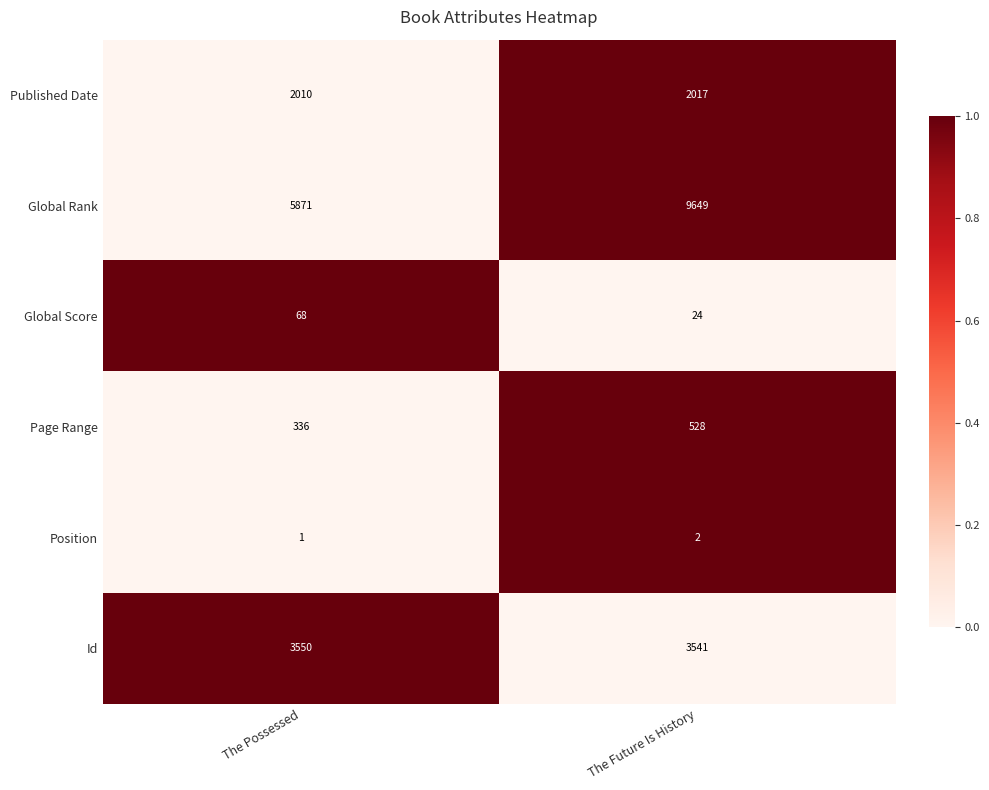

Is the value of Position at The Possessed greater than the value of Global Rank at The Future Is History?

No